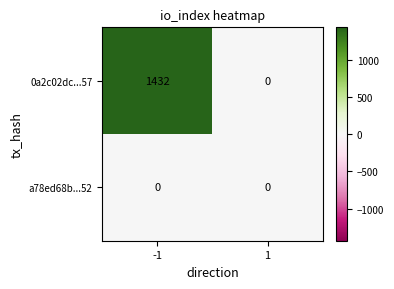

Which series has the largest range (max minus min)?

0a2c02dc...57